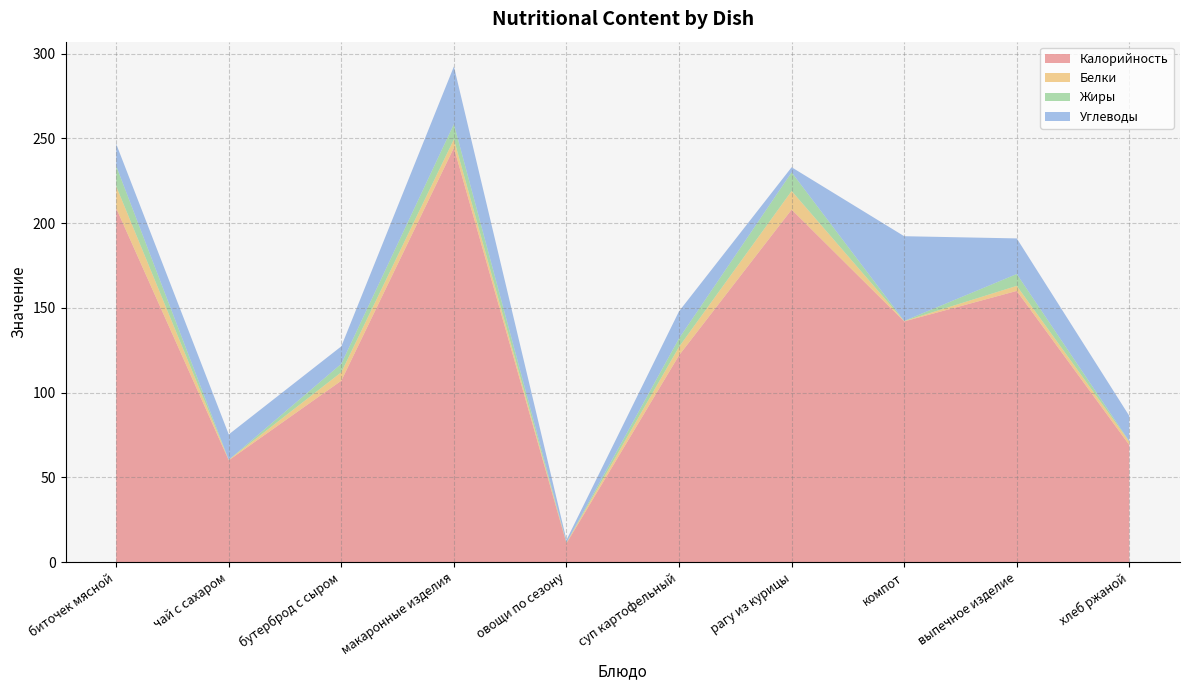

Reading left to right, transcribe all the data shown in this chart.

Калорийность: биточек мясной=208.8	чай с сахаром=60.0	бутерброд с сыром=107.0	макаронные изделия=244.5	овощи по сезону=11.0	суп картофельный=122.0	рагу из курицы=208.0	компот=142.0	выпечное изделие=160.0	хлеб ржаной=69.0
Белки: биточек мясной=13.0	чай с сахаром=0.3	бутерброд с сыром=5.0	макаронные изделия=5.0	овощи по сезону=0.4	суп картофельный=5.0	рагу из курицы=11.0	компот=0.2	выпечное изделие=3.0	хлеб ржаной=2.0
Жиры: биточек мясной=12.0	чай с сахаром=0.0	бутерброд с сыром=5.0	макаронные изделия=9.0	овощи по сезону=0.1	суп картофельный=5.0	рагу из курицы=11.0	компот=0.1	выпечное изделие=7.0	хлеб ржаной=0.2
Углеводы: биточек мясной=13.0	чай с сахаром=15.0	бутерброд с сыром=10.3	макаронные изделия=34.0	овощи по сезону=1.5	суп картофельный=16.0	рагу из курицы=3.0	компот=50.0	выпечное изделие=21.0	хлеб ржаной=15.0